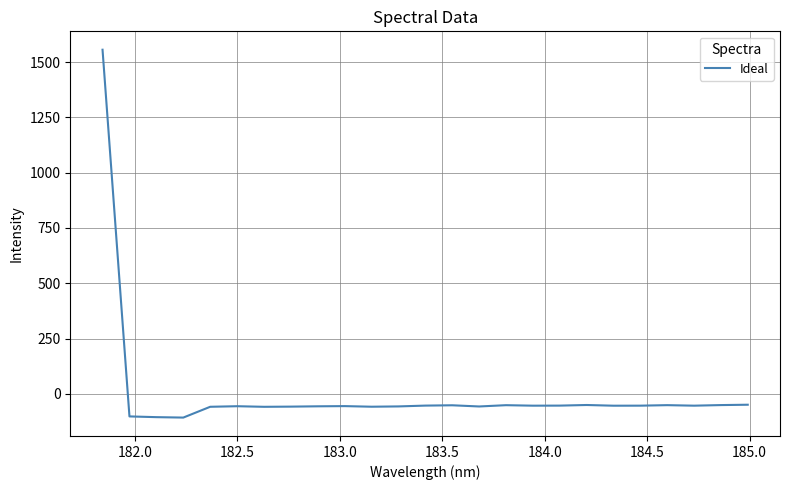

What is the greatest value displayed?

1556.0